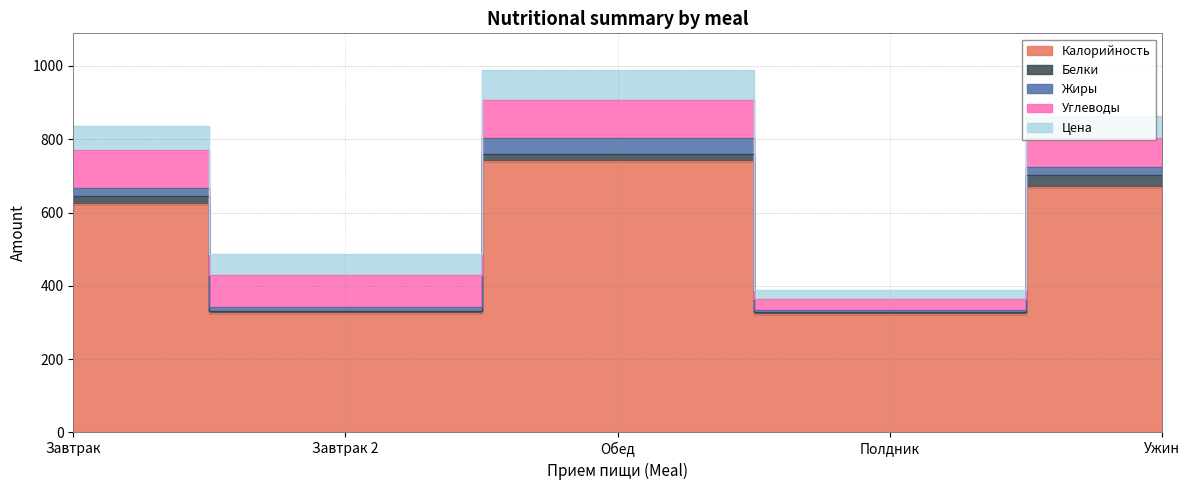

List the series in order of their peak value, lowest first.

Белки, Жиры, Цена, Углеводы, Калорийность